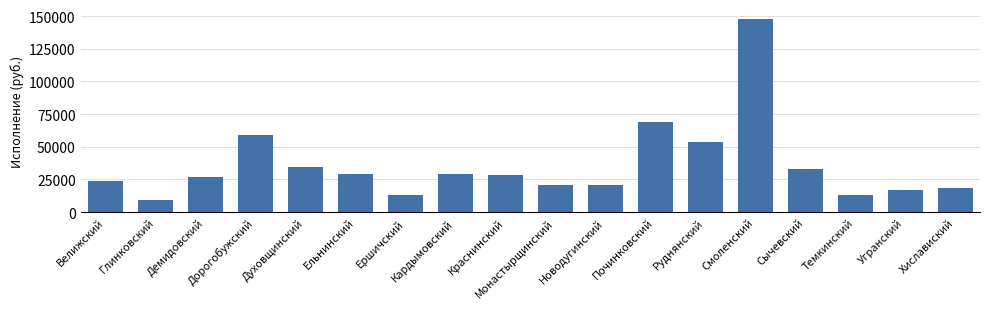

What is the difference between the second highest and minimum values?

59624